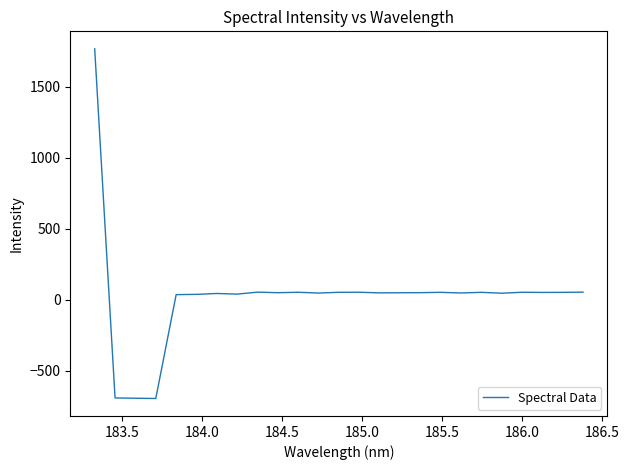

What is the smallest value displayed?

-696.6